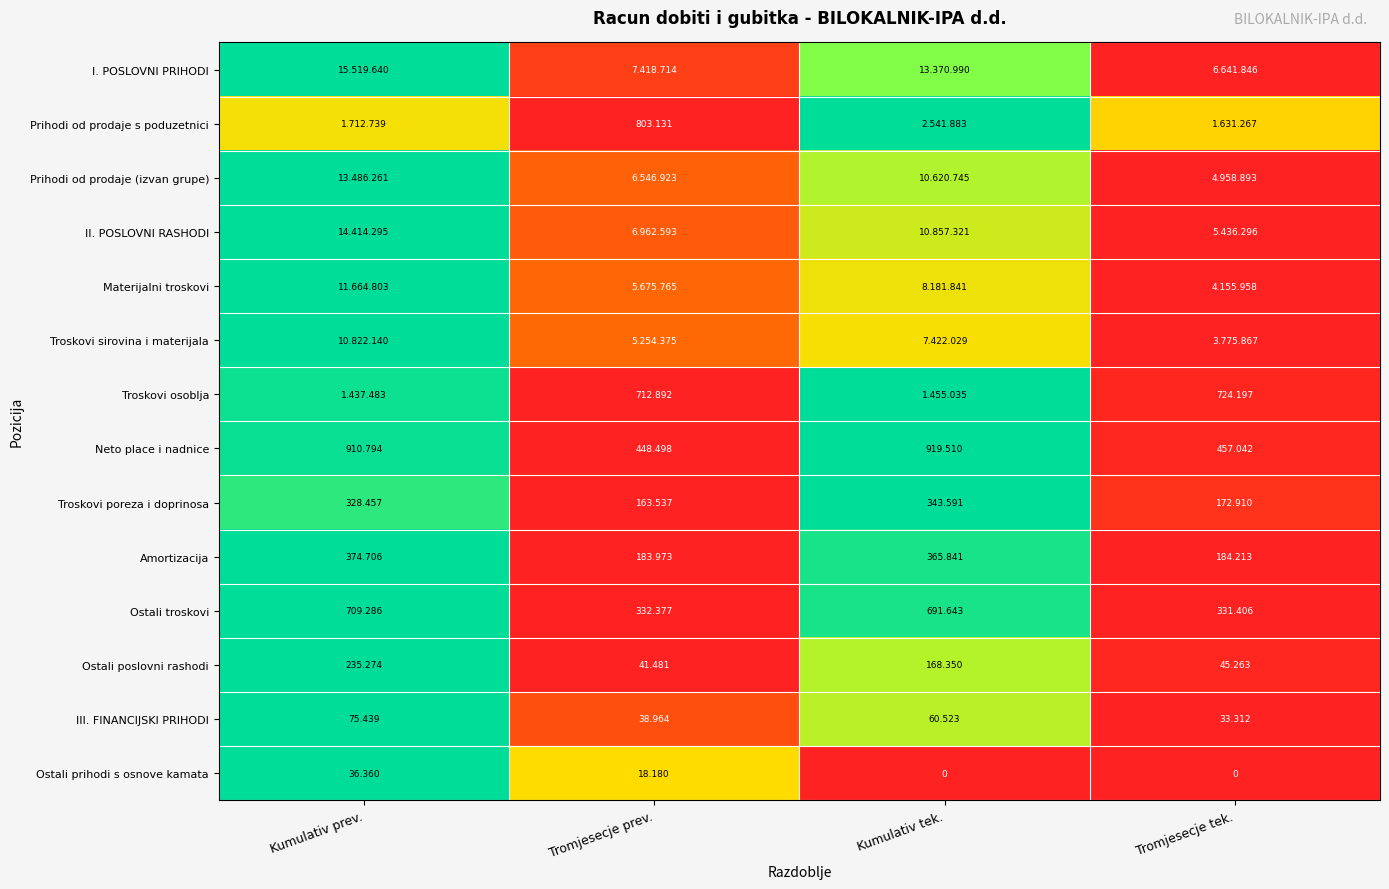

How many data points in Amortizacija are less than 365?

2